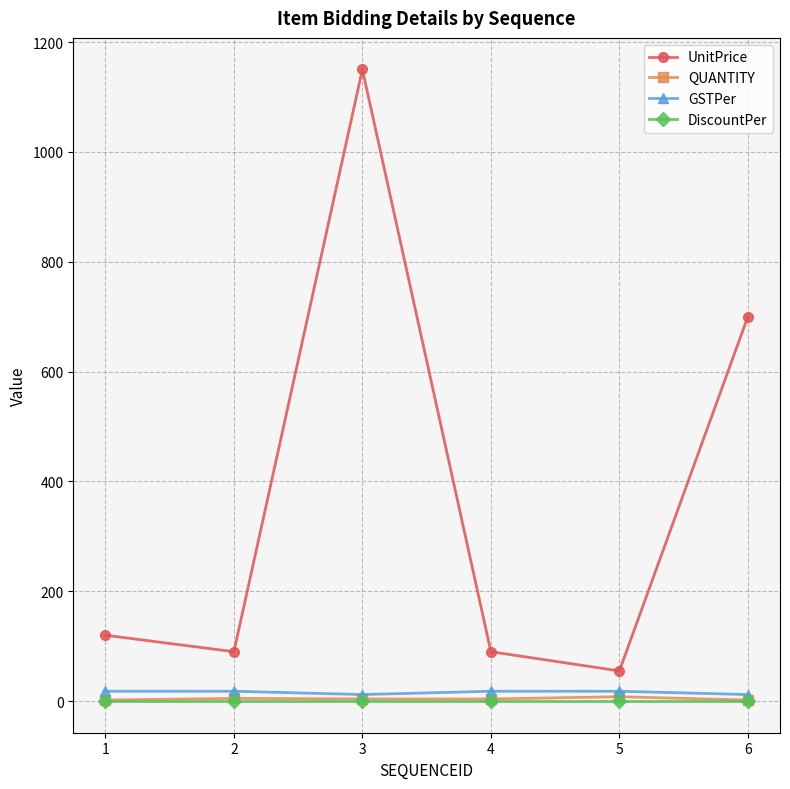

What is the maximum value shown in the chart?

1150